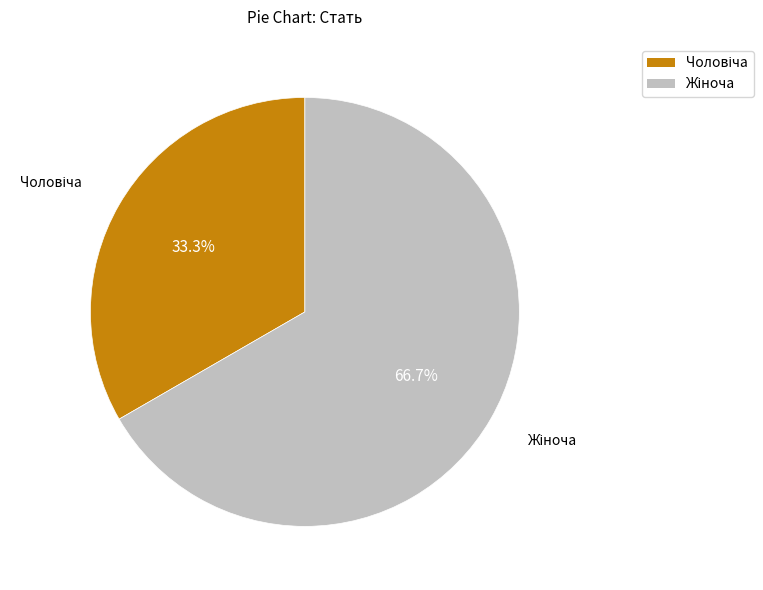

Is there any slice that represents more than half of the pie?

Yes